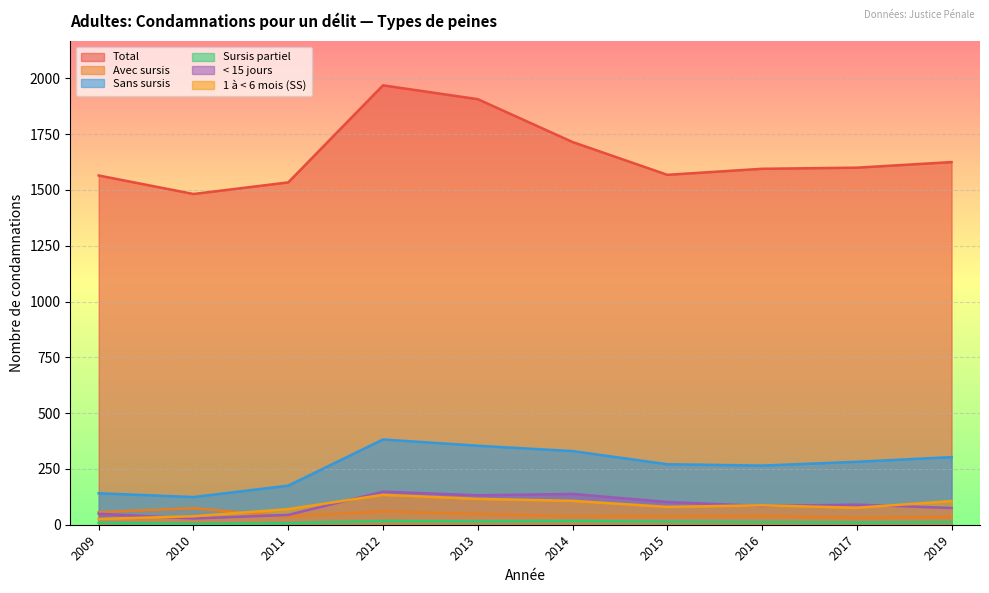

Between 2014 and 2016, which series saw the biggest shift?

Total